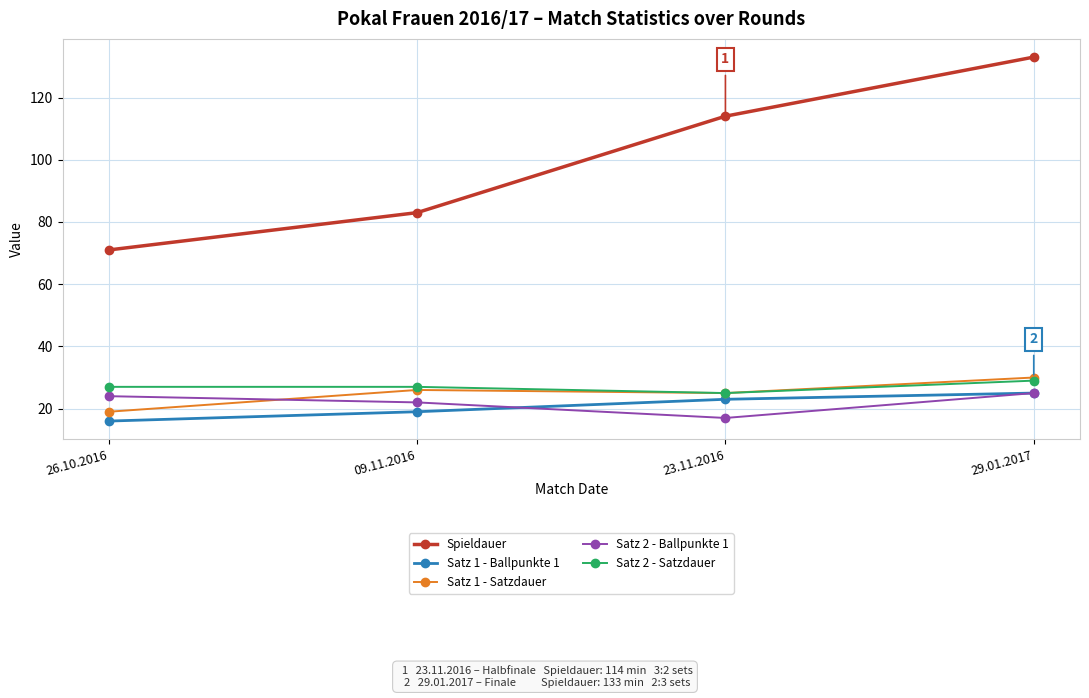

What position from the right is 29.01.2017?

1